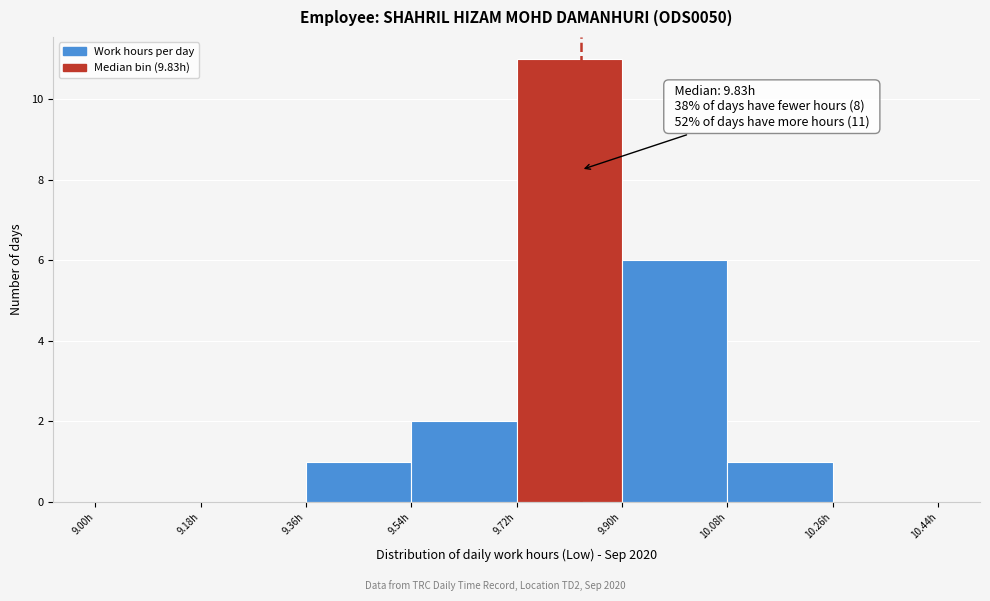

Which range on the x-axis has the tallest bar?

9.72 to 9.90